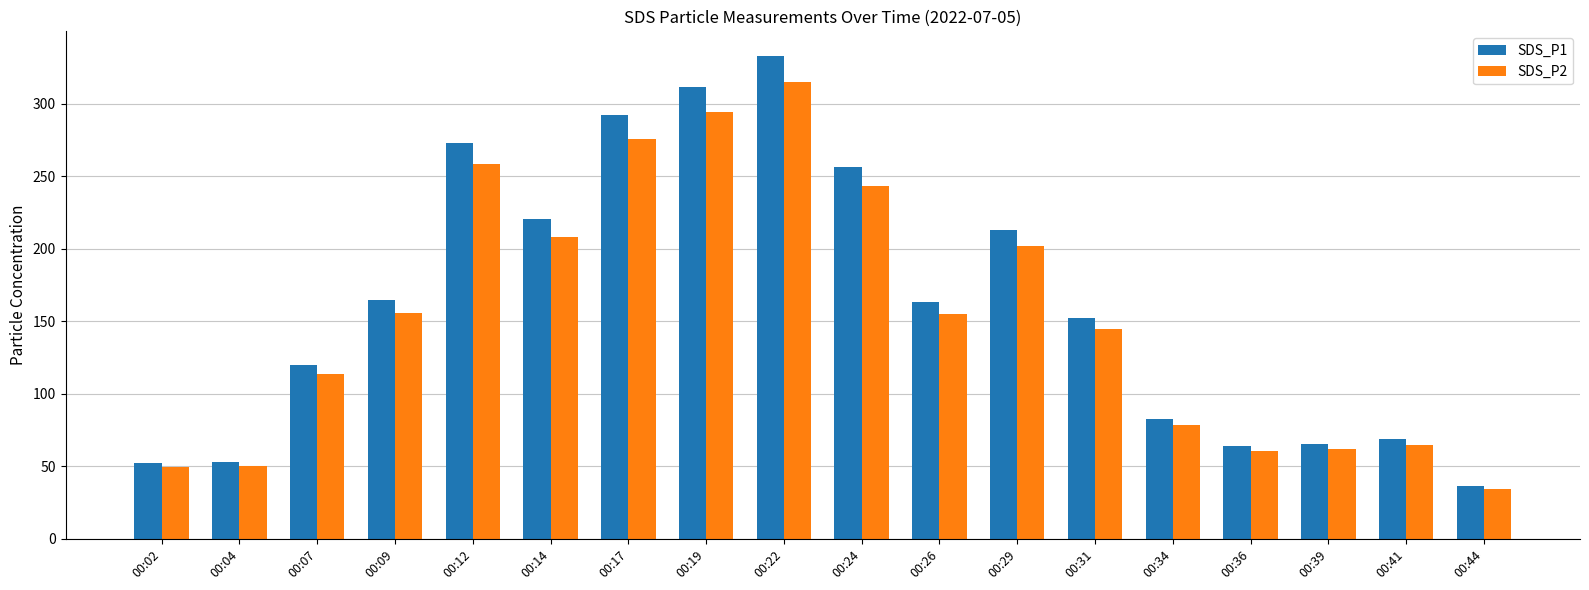

Are the bars horizontal?

No